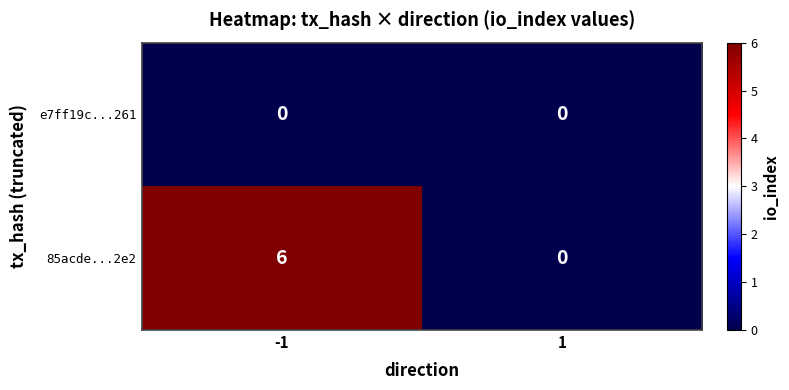

Reading right to left, list all the values displayed in this chart.

e7ff19c...261: 1=0	-1=0
85acde...2e2: 1=0	-1=6